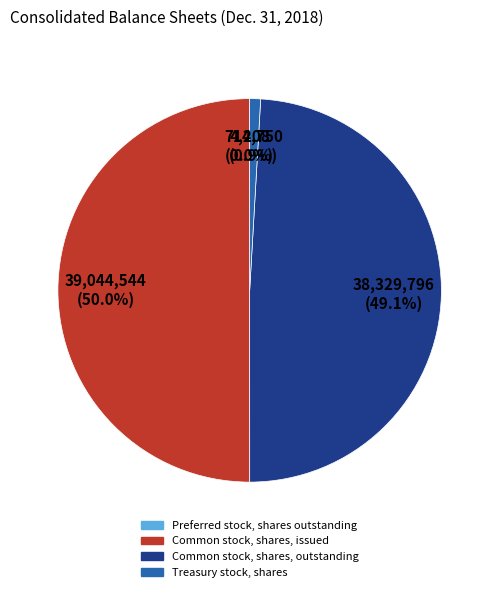

Which category has the biggest portion of the pie?

Common stock, shares, issued